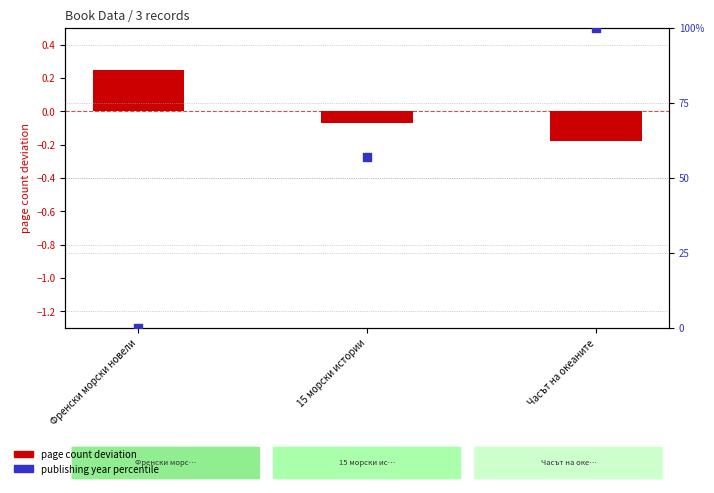

What is the total value across all series at Часът на океаните?

99.8